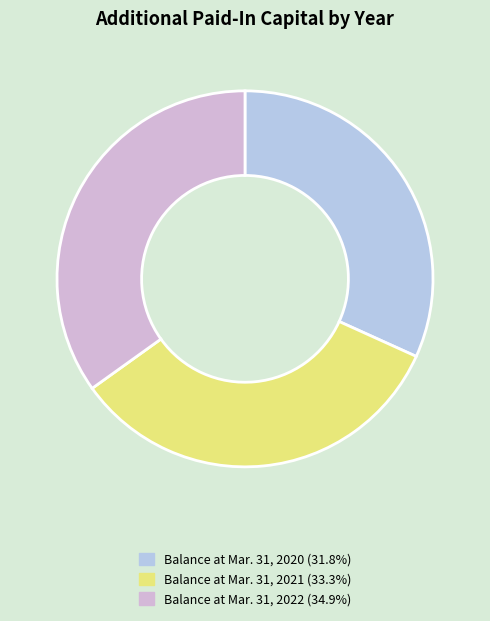

Does any single category account for the majority?

No